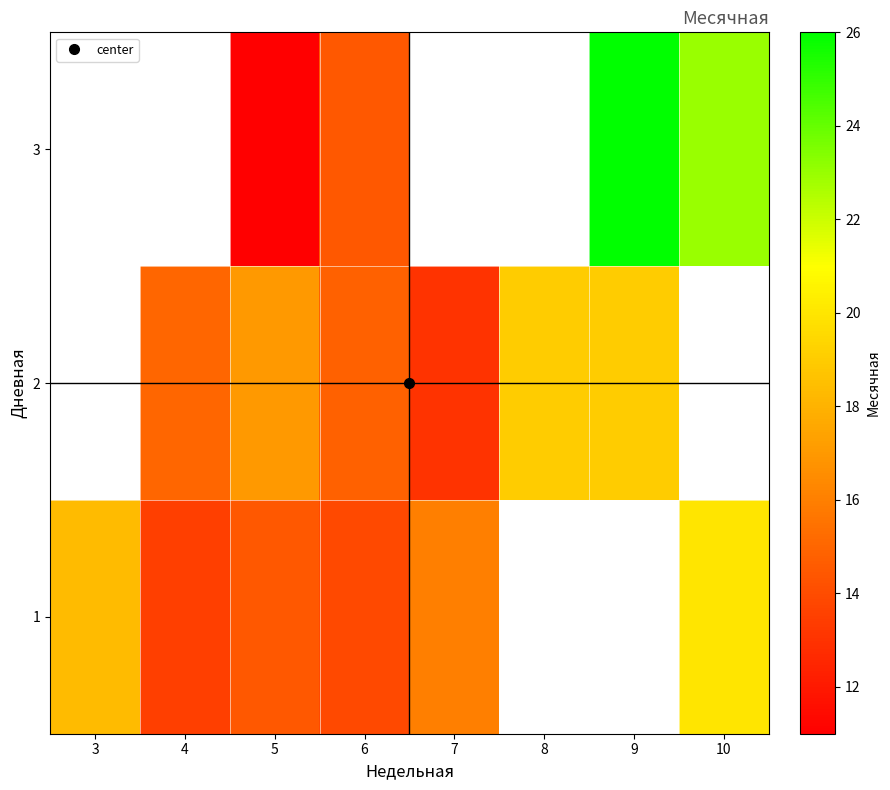

The value of 3 at 5 is 11.0. True or false?

True